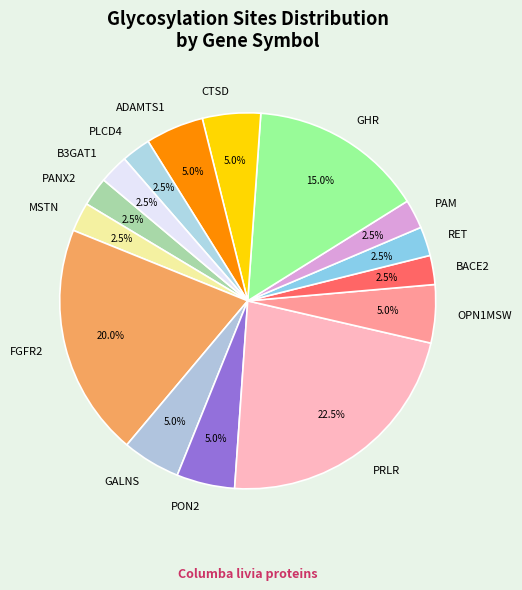

Count the number of slices in the pie.

15